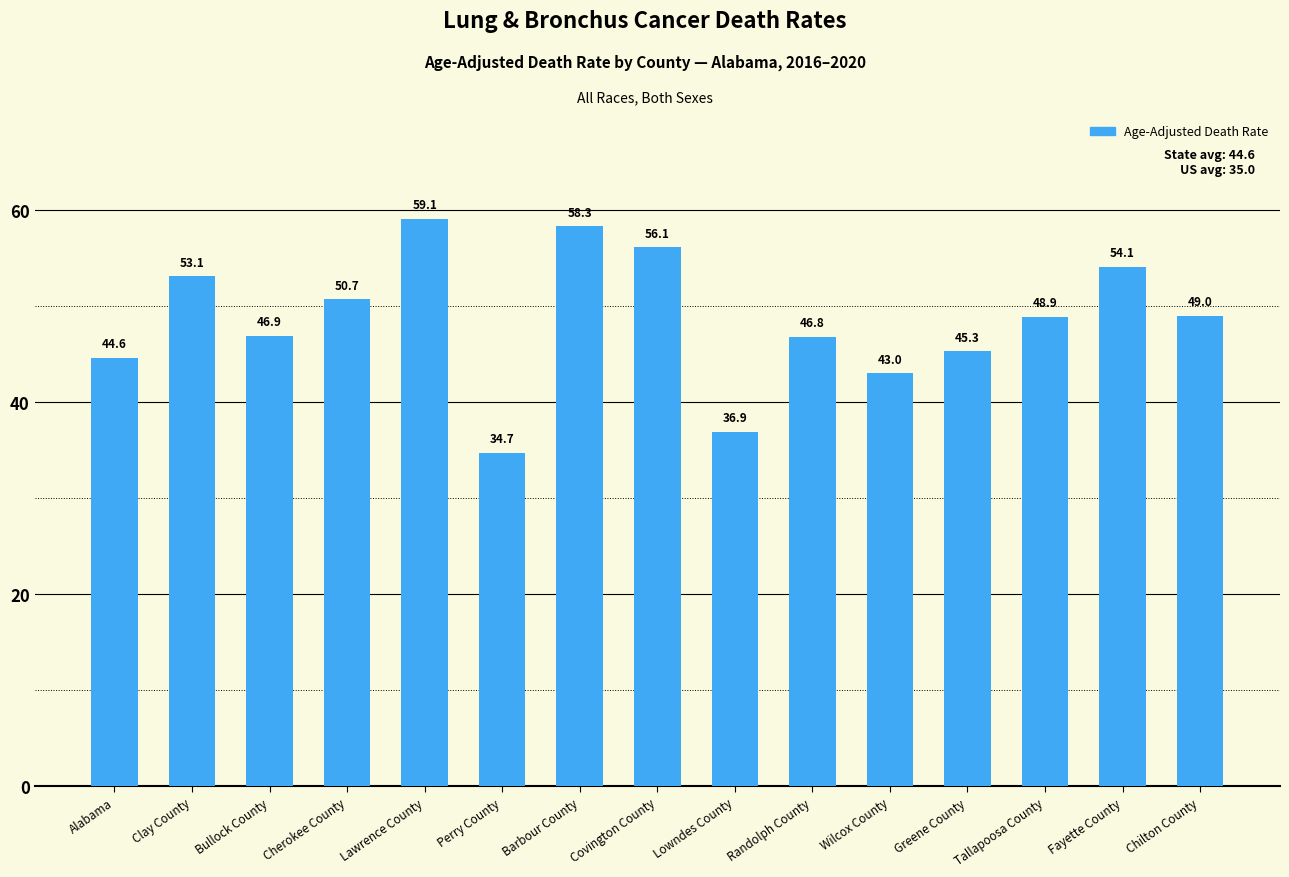

What is the difference between the values at Cherokee County and Wilcox County?

7.7